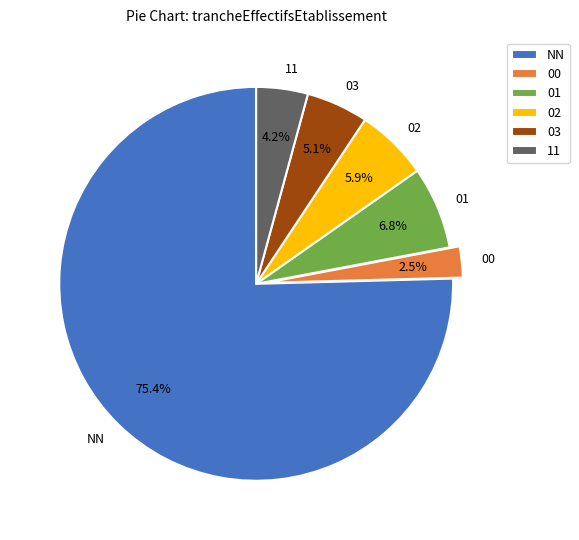

To the nearest percent, what is the average slice percentage?

17%